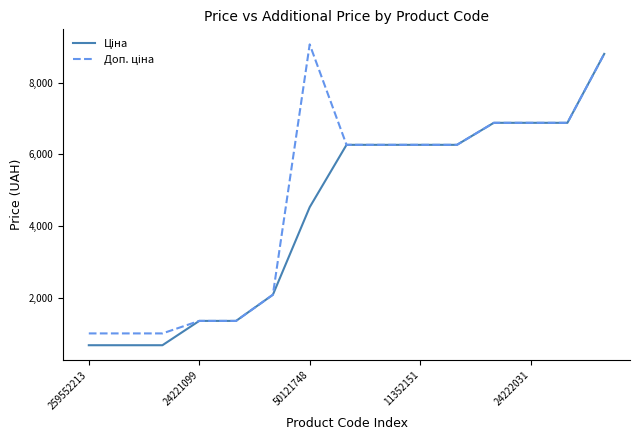

What is the smallest value displayed?

689.1